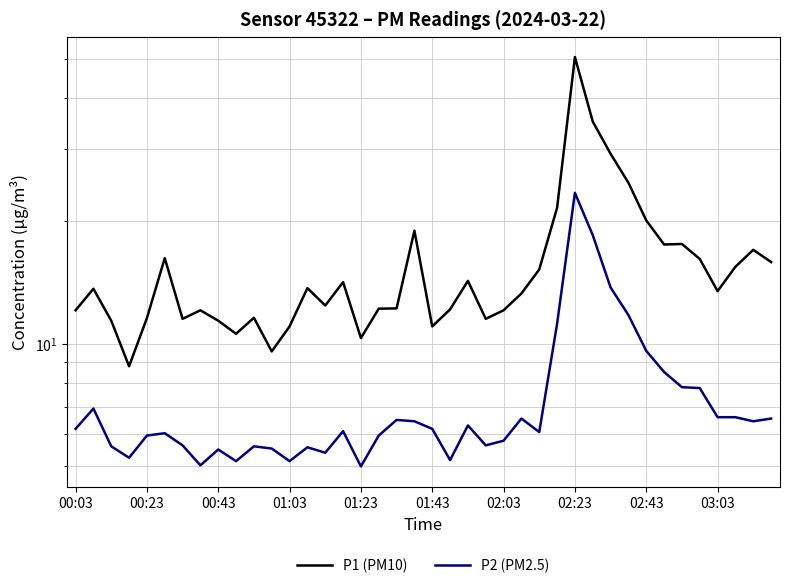

Is it true that P1 (PM10) equals 21.5 at 27?

True